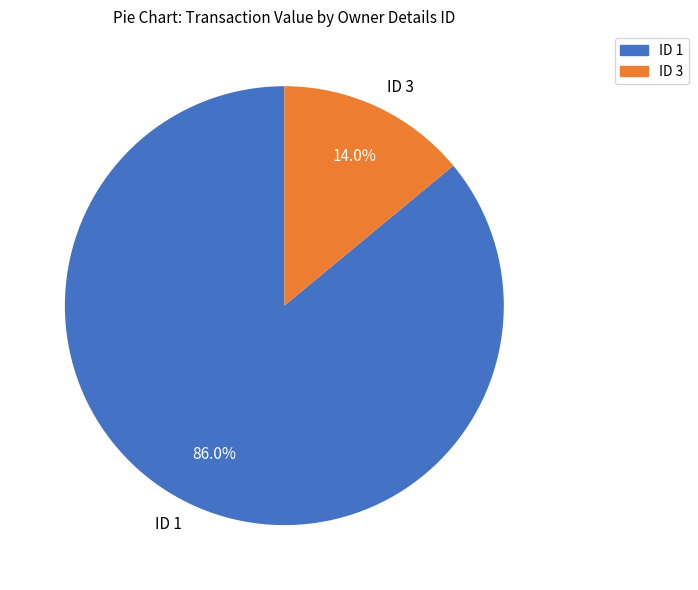

Is there a majority slice in this chart?

Yes